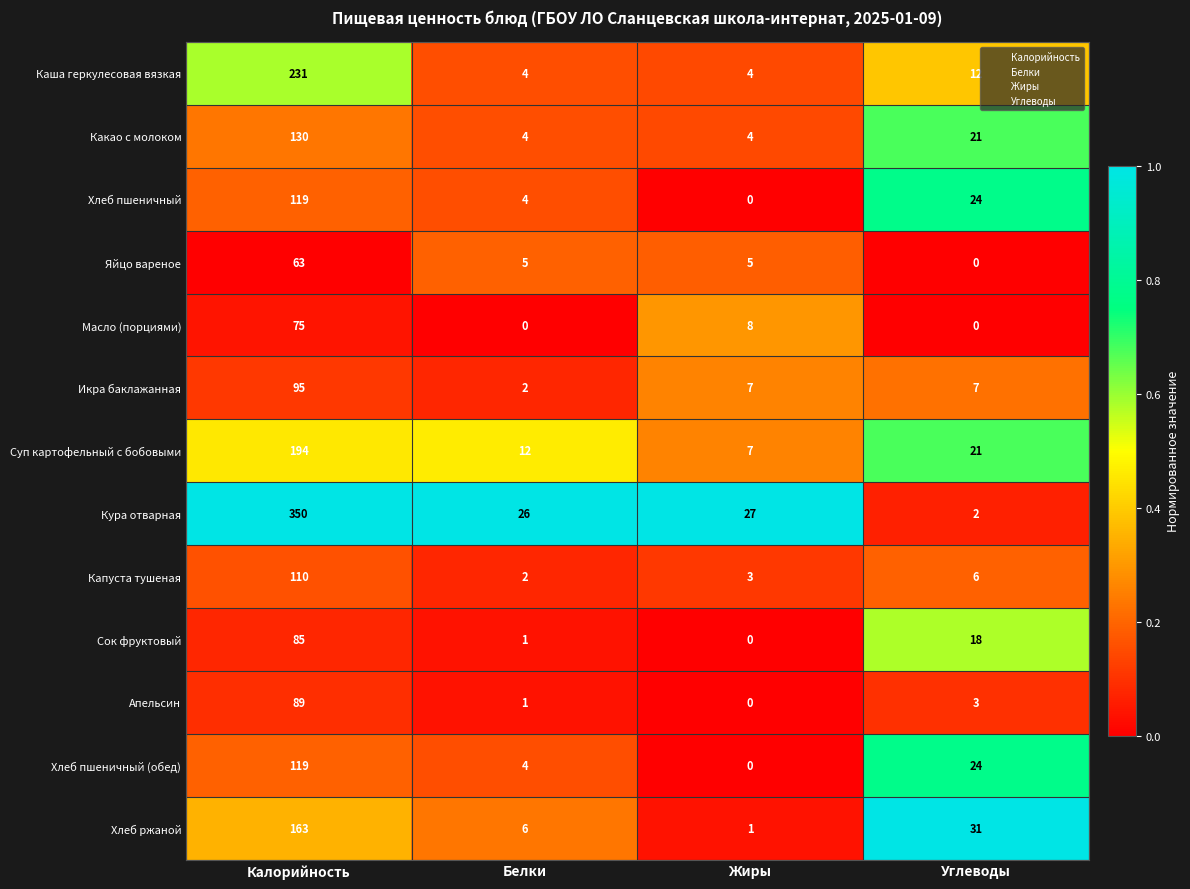

What is the difference between the Сок фруктовый values at Жиры and Углеводы?

18